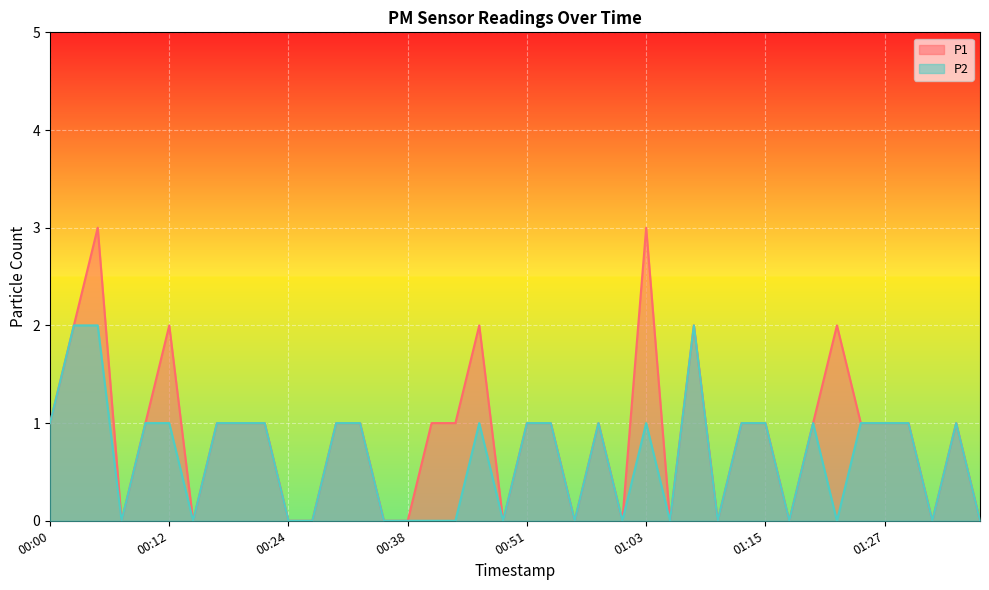

Which has a higher value, 01:34 or 00:09?

01:34